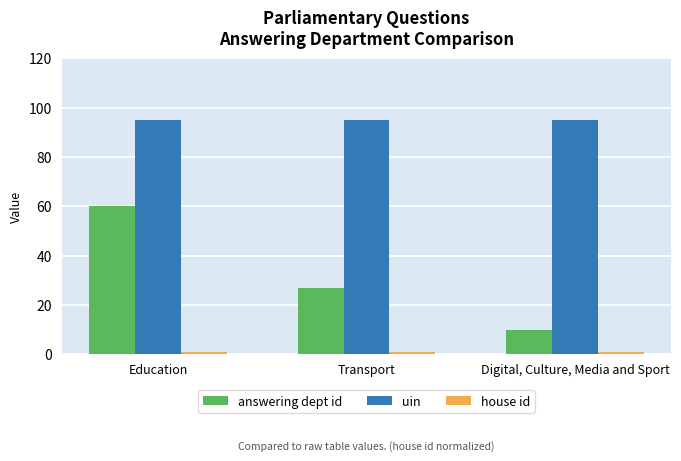

What position from the right is Education?

3